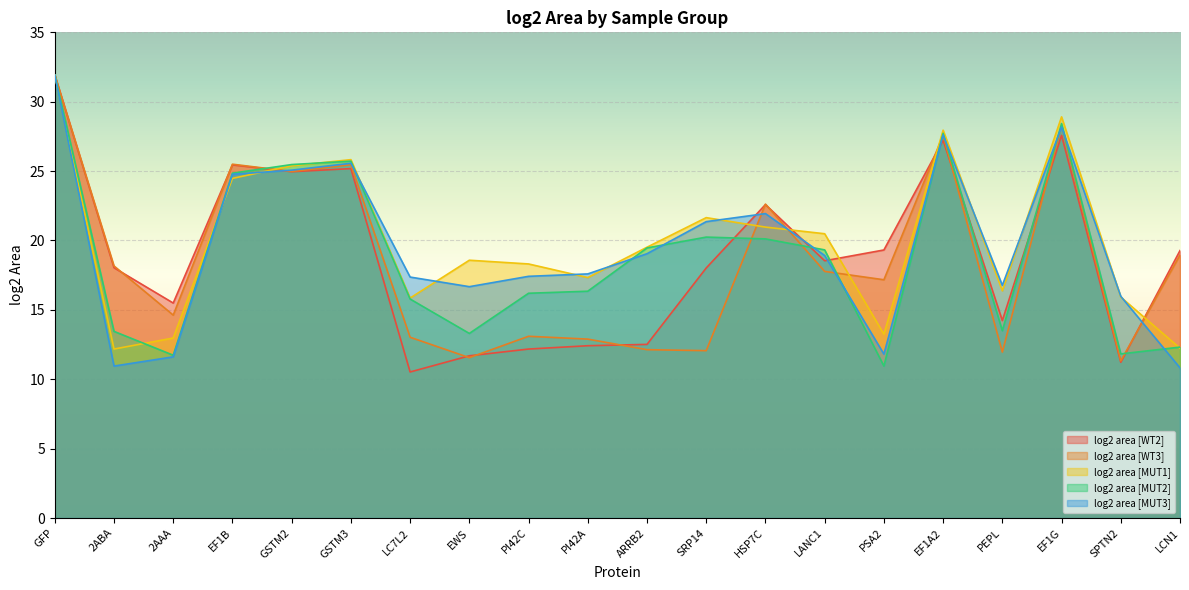

How many distinct data groups are displayed?

5